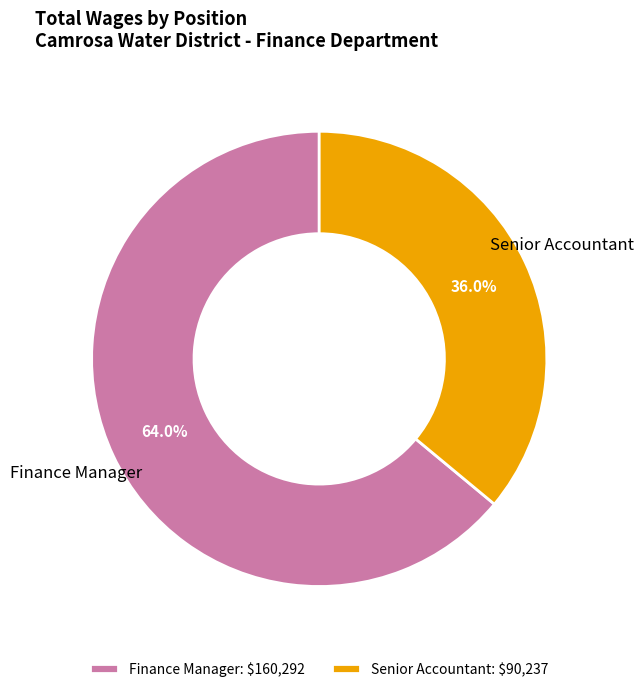

Count the number of slices in the pie.

2